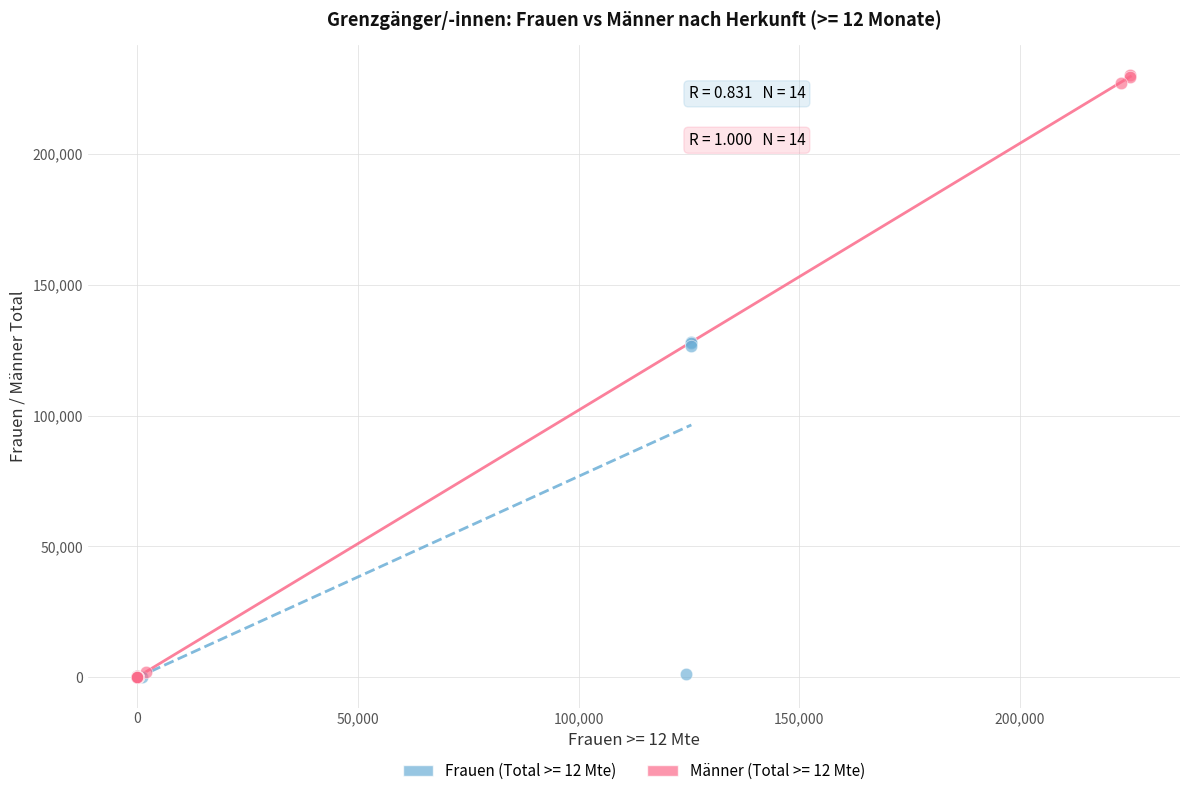

Which series contains the highest Y value?

Männer (Total >= 12 Mte)